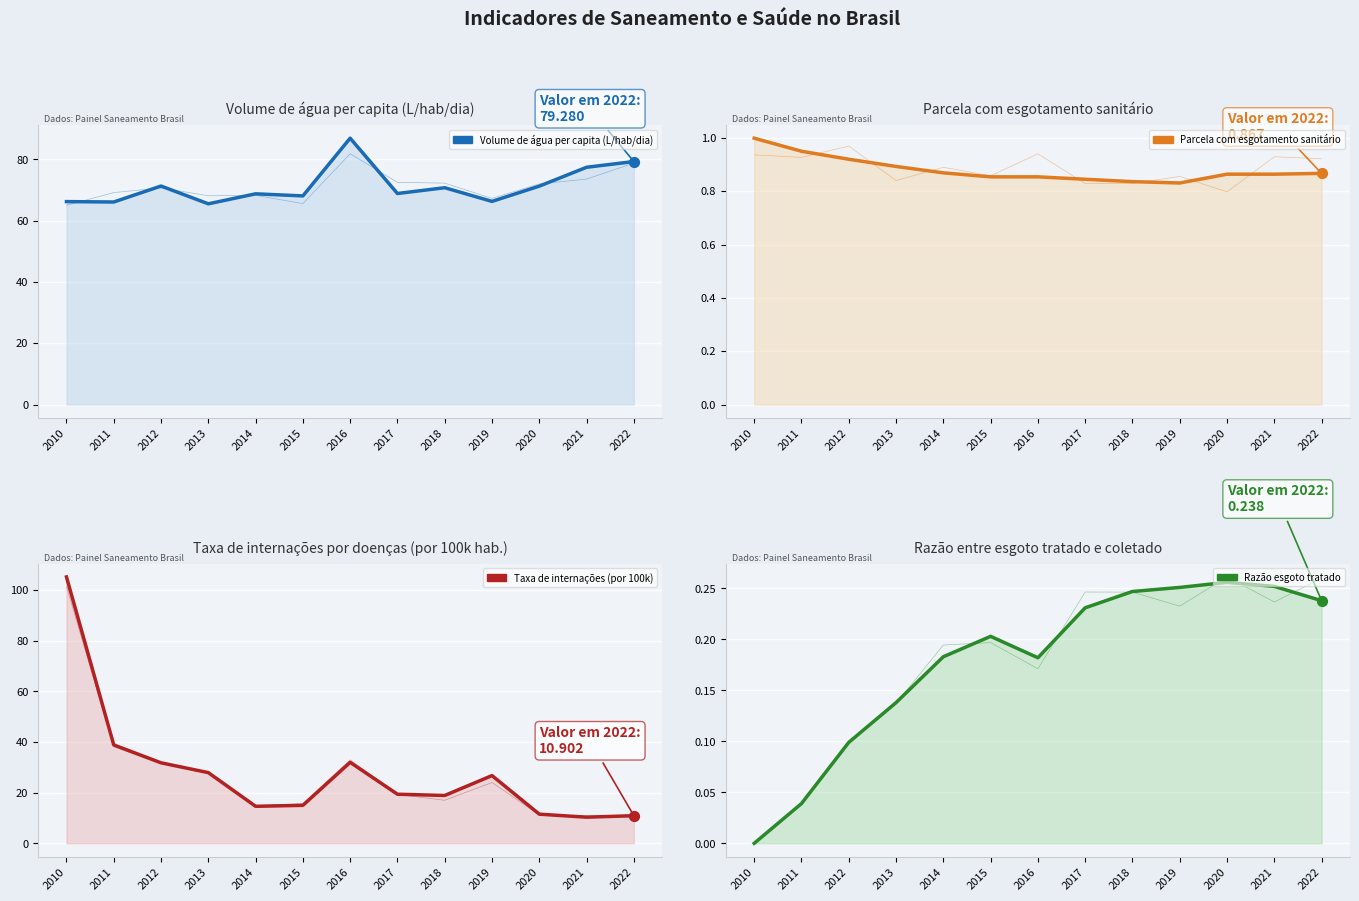

Which series reaches the maximum Y coordinate?

Taxa de internações (por 100k)